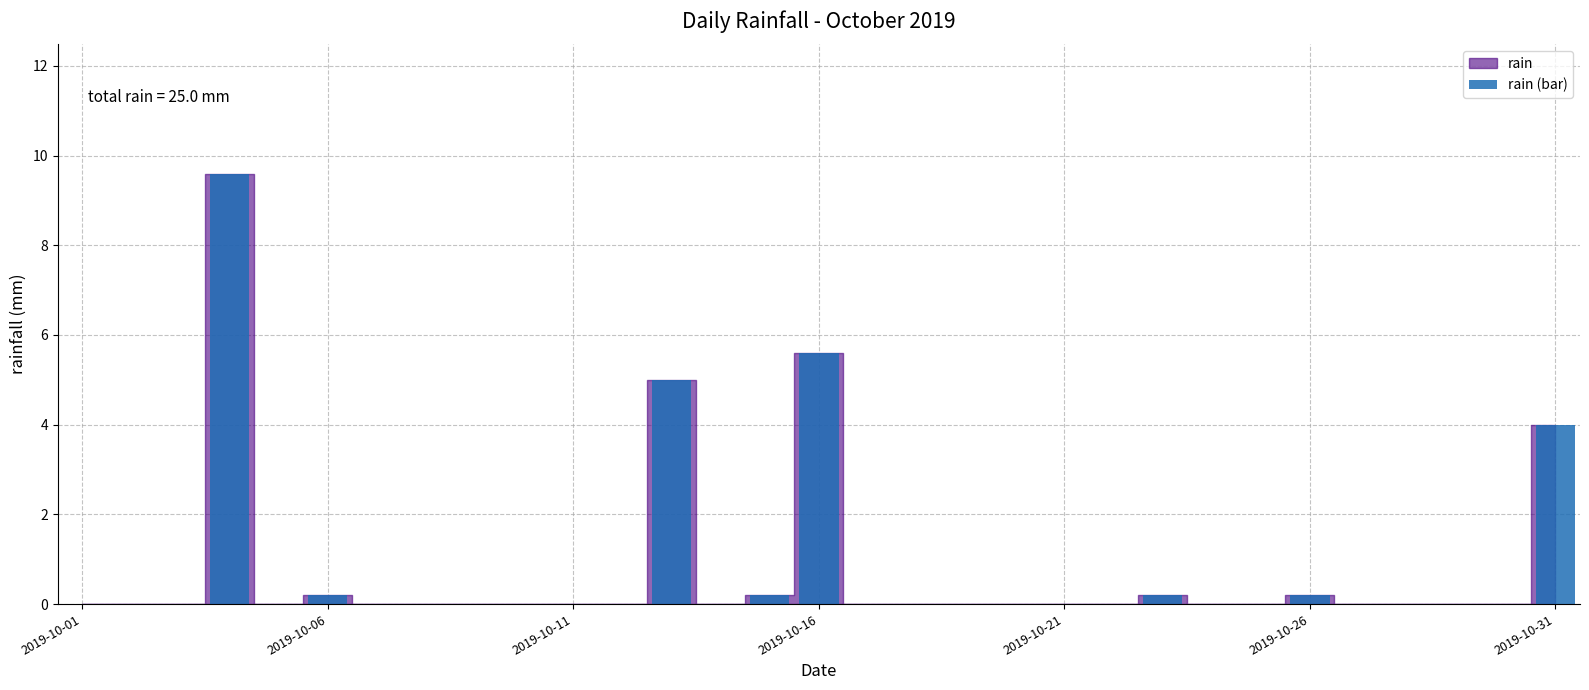

What is the maximum value shown in the chart?

9.6